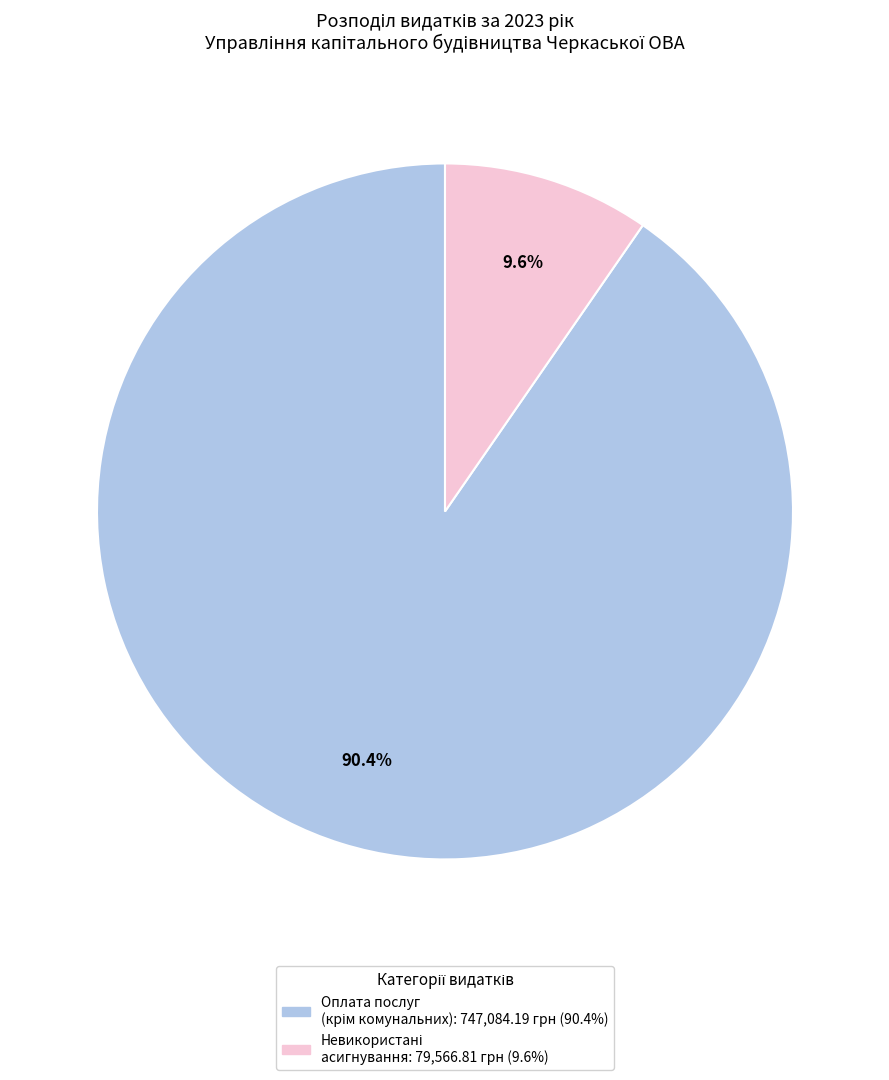

Is there any slice that represents more than half of the pie?

Yes